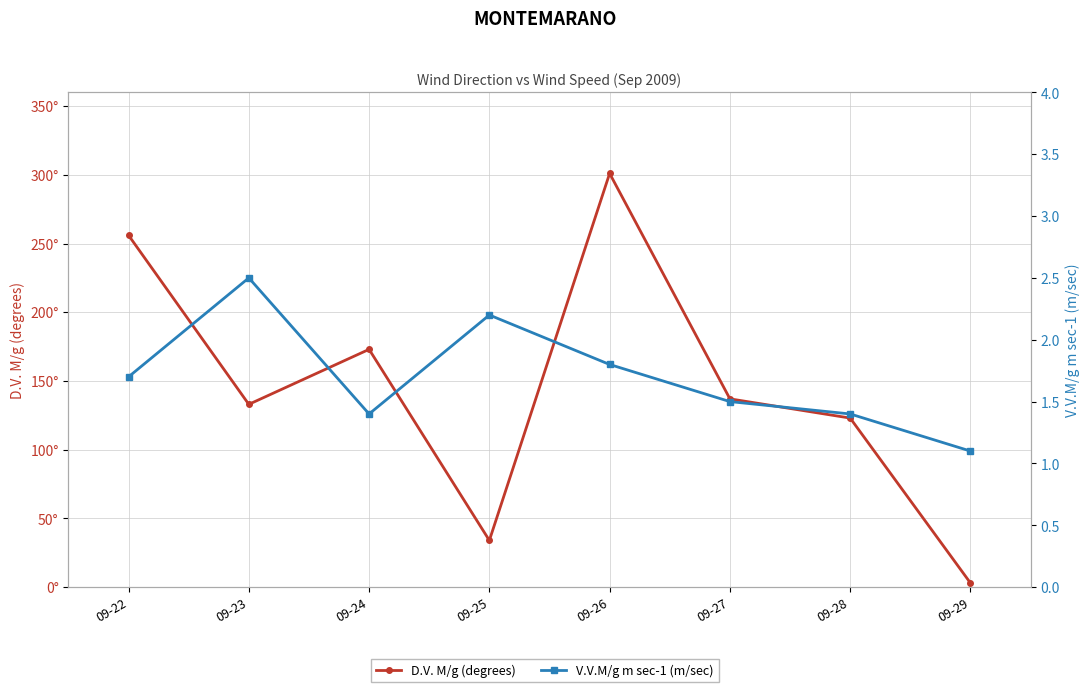

Is it true that V.V.M/g m sec-1 (m/sec) equals 0.5 at 09-27?

False